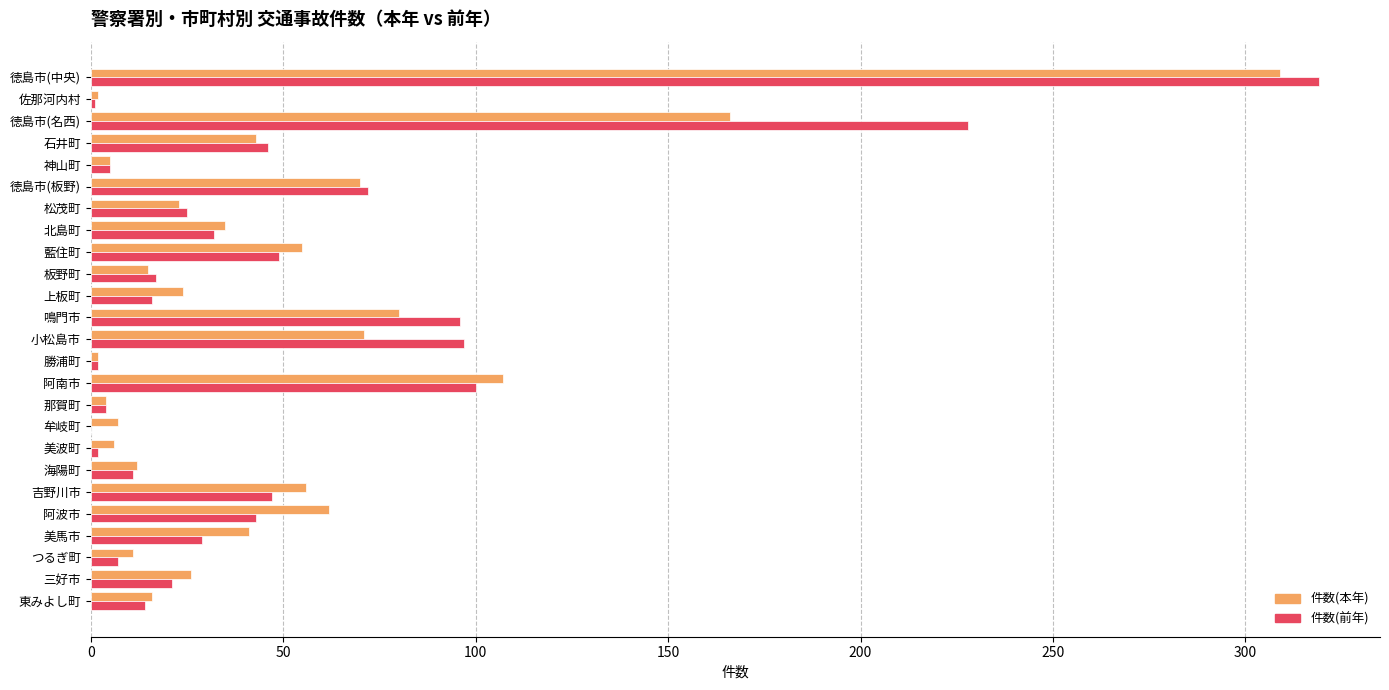

What are all the series names shown in the legend?

件数(本年), 件数(前年)